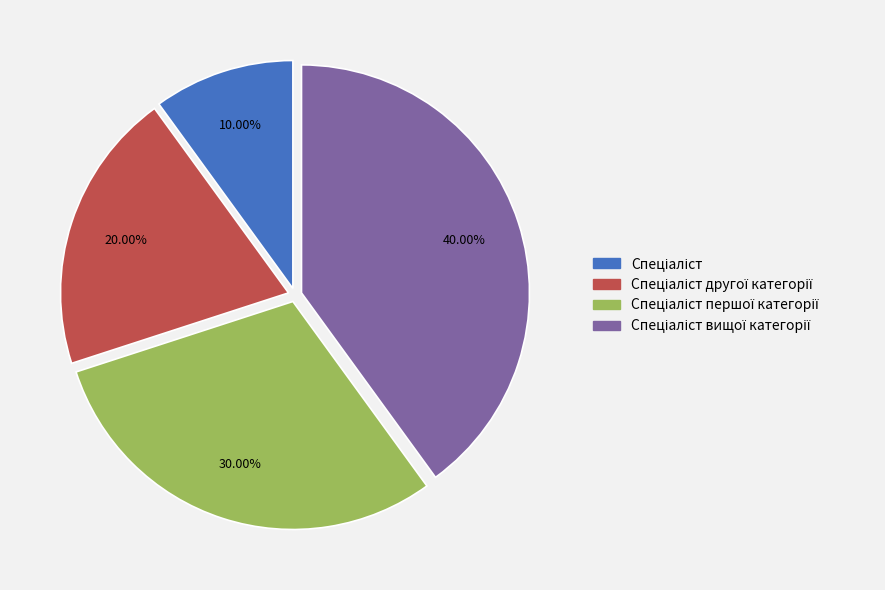

Is there a majority slice in this chart?

No